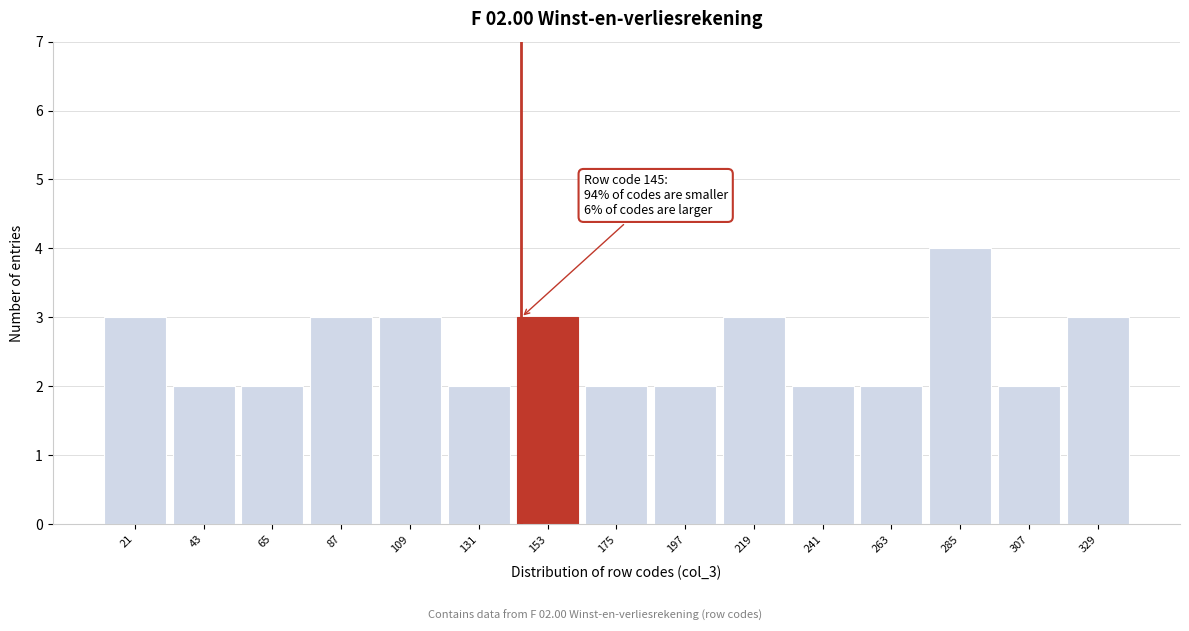

Over which range of the x-axis is the bar tallest?

275 to 295